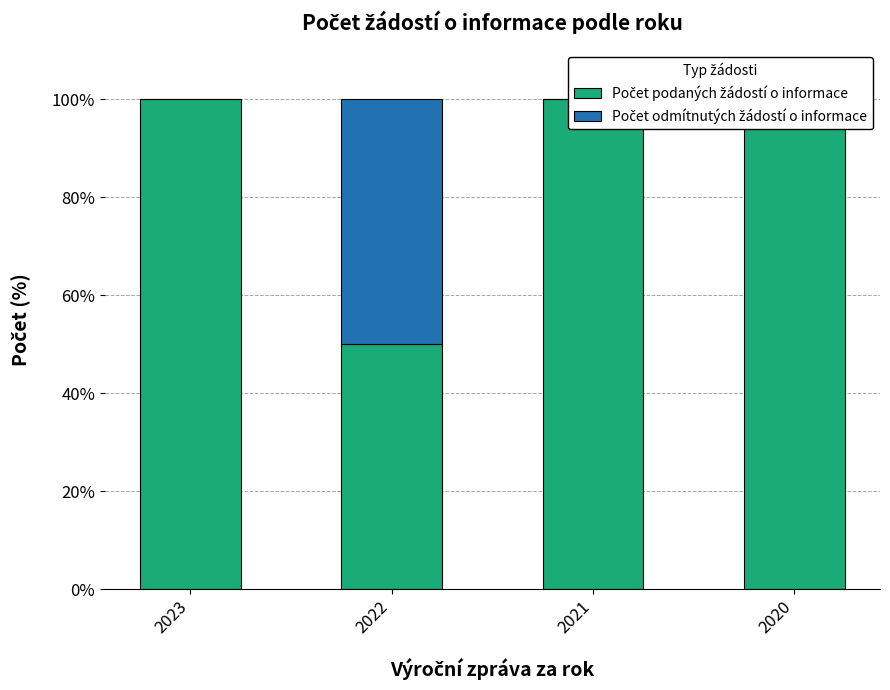

Rank the series by their average value, from highest to lowest.

Počet podaných žádostí o informace, Počet odmítnutých žádostí o informace